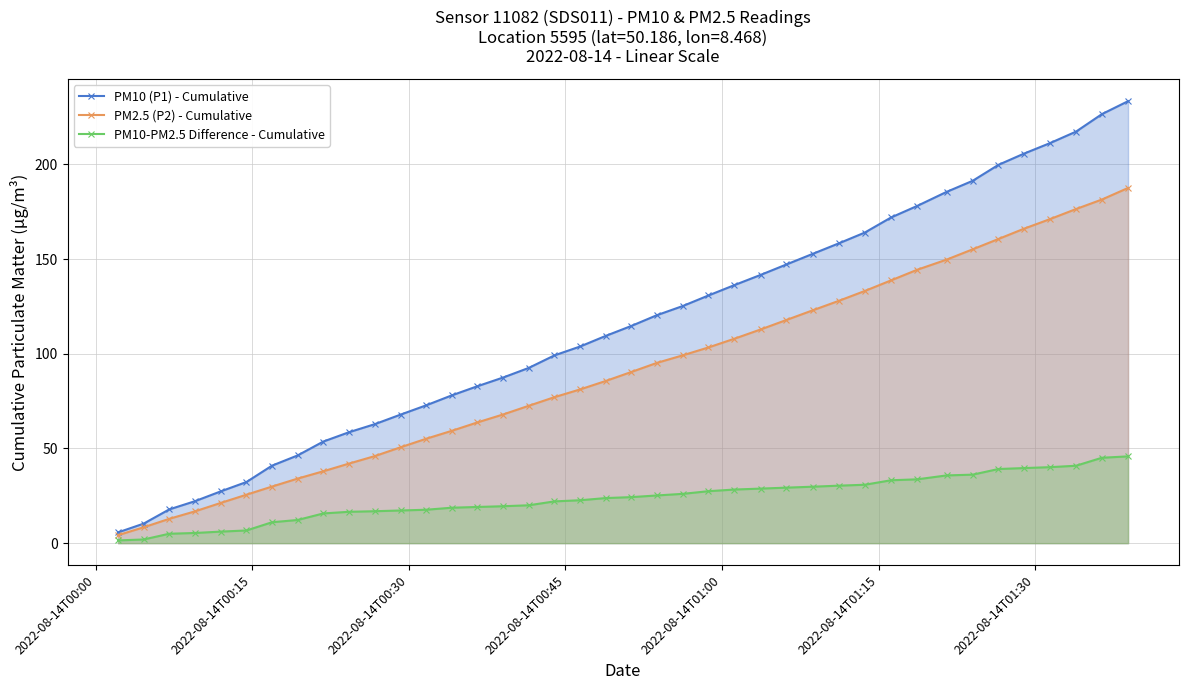

Rank the series by their average value, from highest to lowest.

PM10 (P1) - Cumulative, PM2.5 (P2) - Cumulative, PM10-PM2.5 Difference - Cumulative